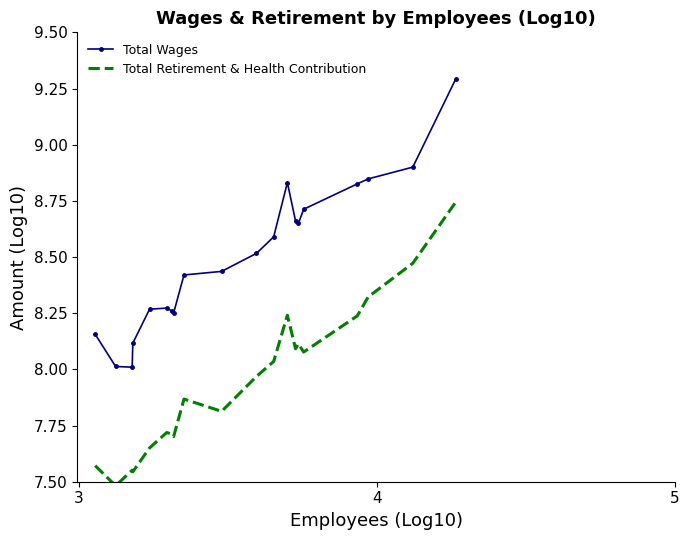

True or false: Total Retirement & Health Contribution has more than 2 interior local peaks.

True